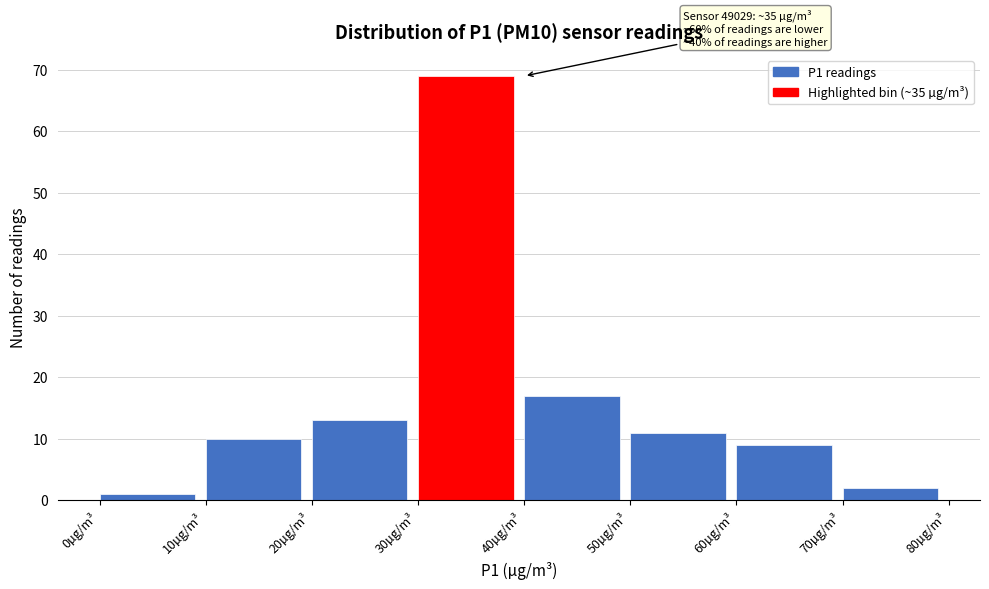

Which range on the x-axis has the tallest bar?

30 to 40